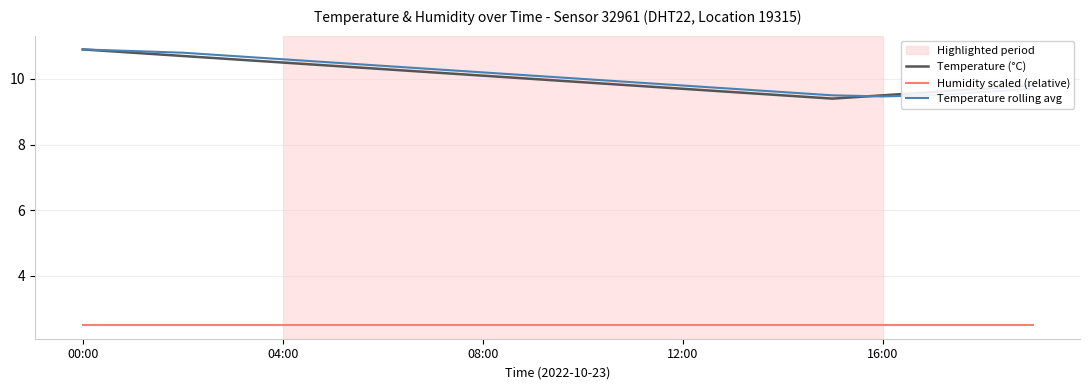

What is the minimum value shown in the chart?

2.5